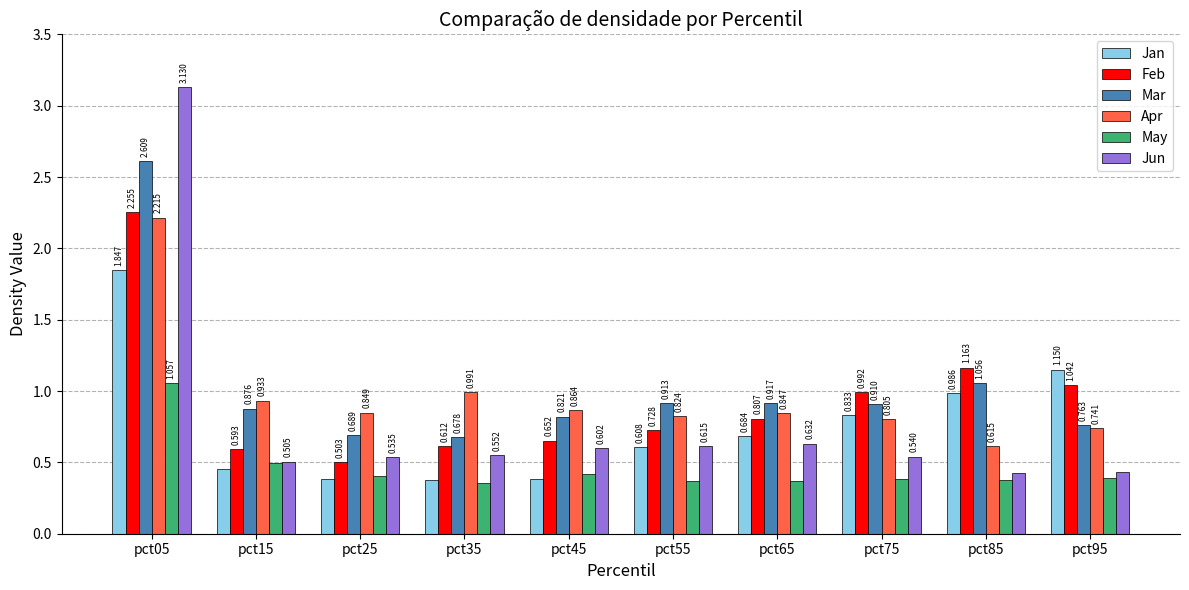

Rank the categories by Jan value from highest to lowest.

pct05, pct95, pct85, pct75, pct65, pct55, pct15, pct25, pct45, pct35